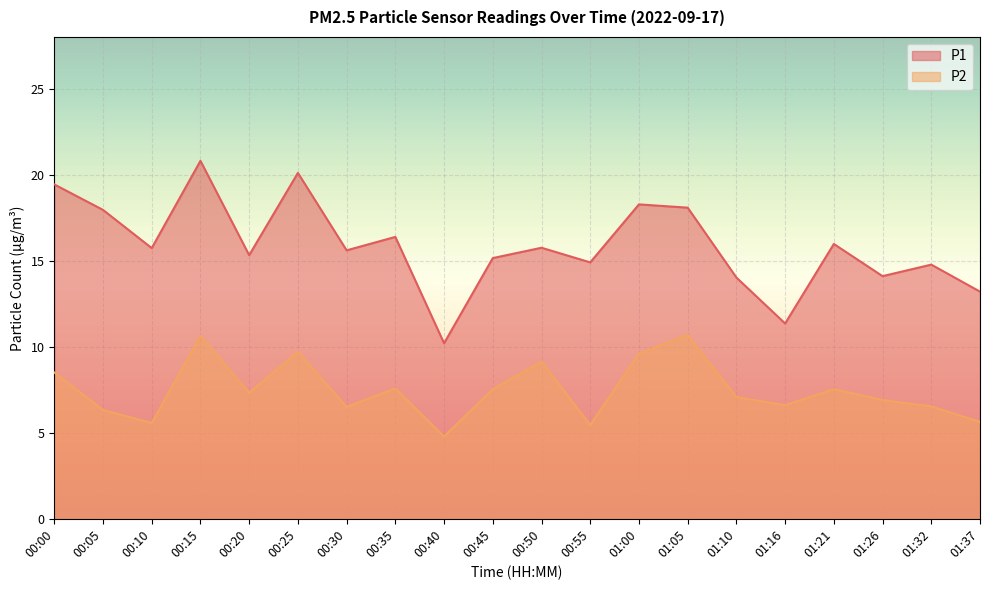

The value of P1 at 00:45 is 9.5. True or false?

False